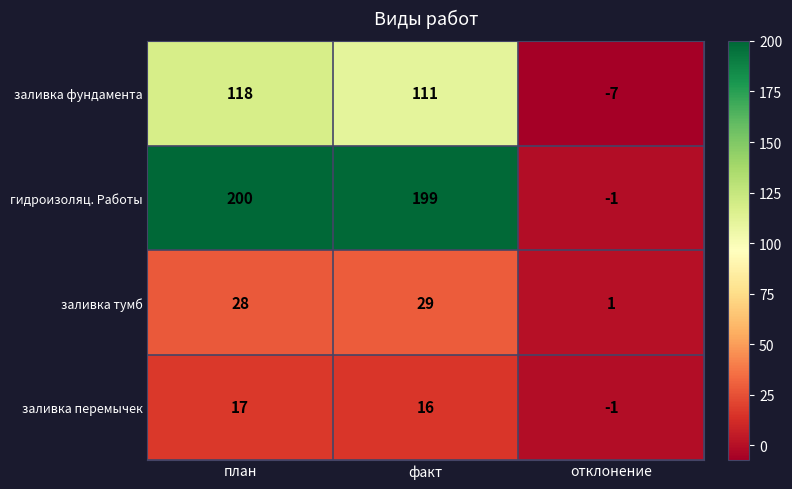

What is the difference between the highest and lowest values at план?

183